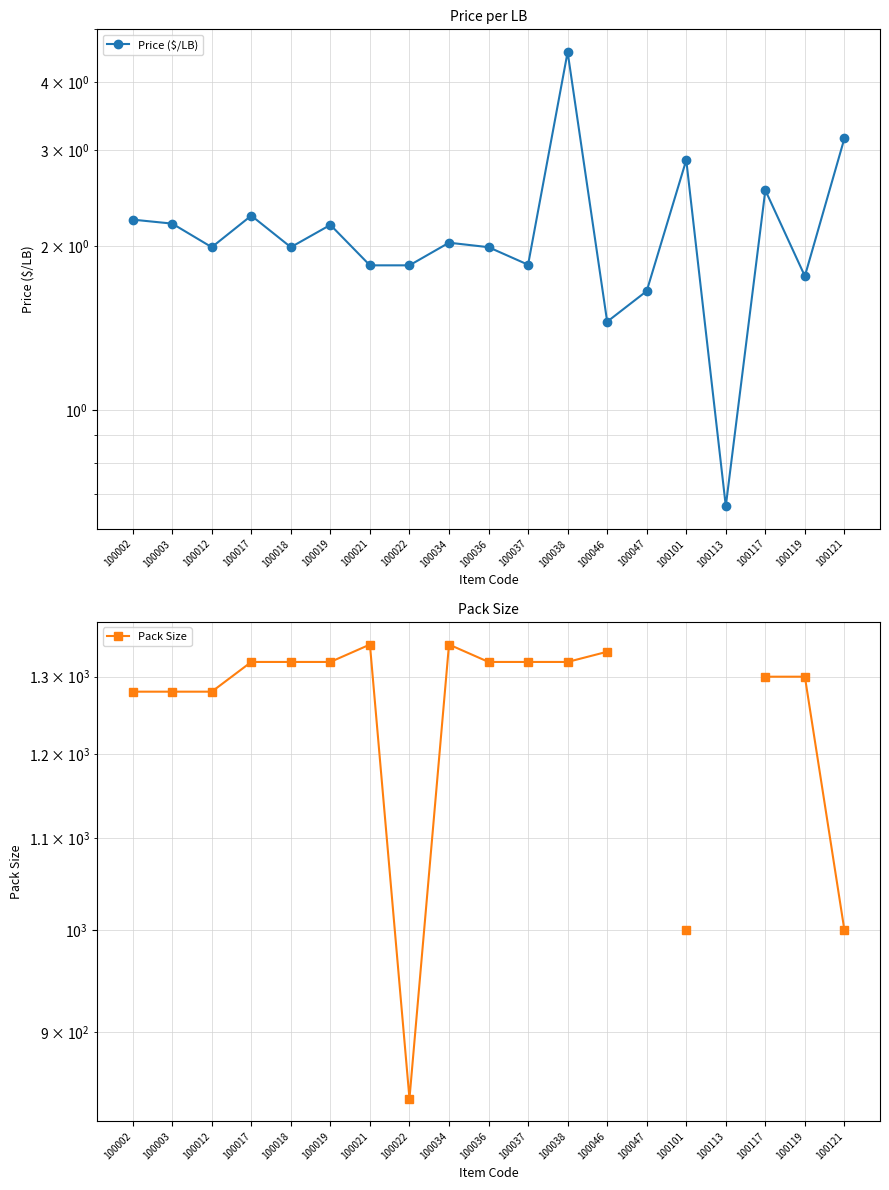

True or false: Pack Size and Price ($/LB) intersect in this chart.

False